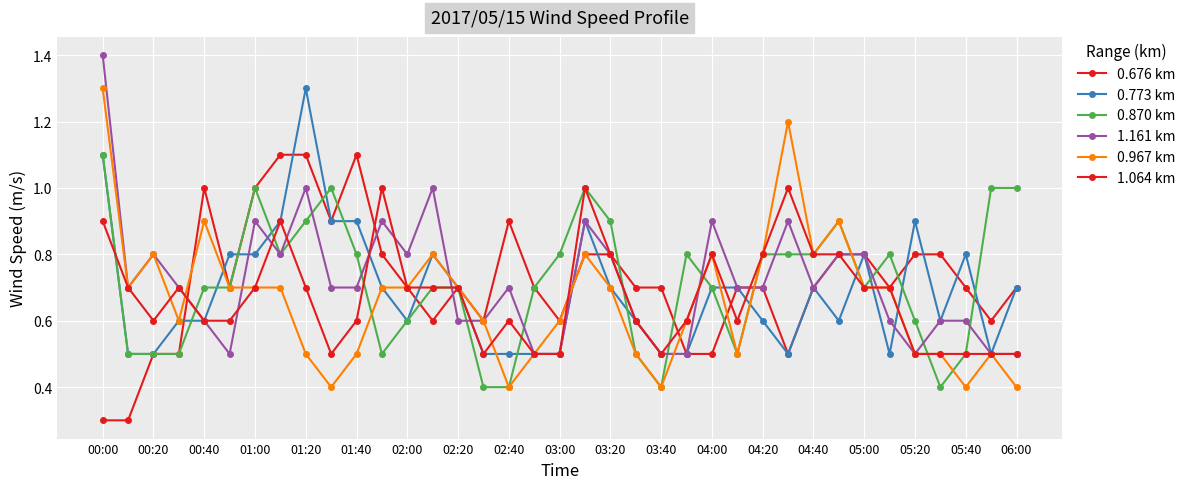

What is the value of the 1.161 km point at the 18th from the left?

0.5